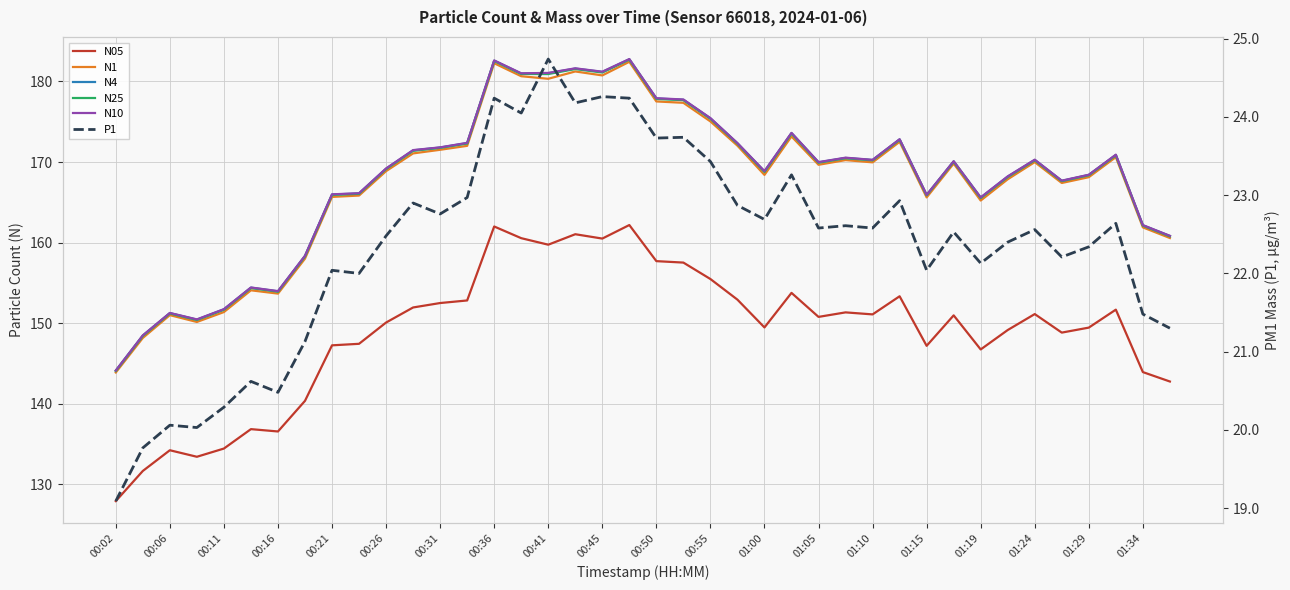

What is the sum of all N1 values?

6706.0